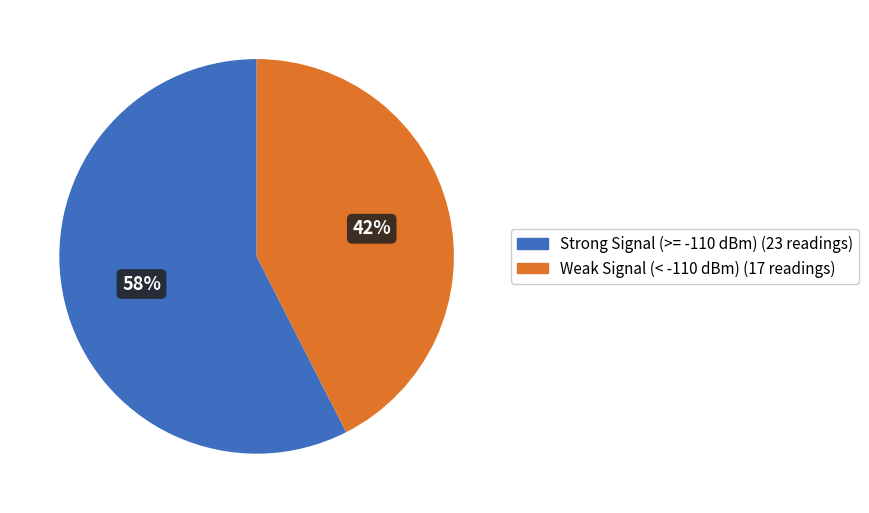

Is there a majority slice in this chart?

Yes